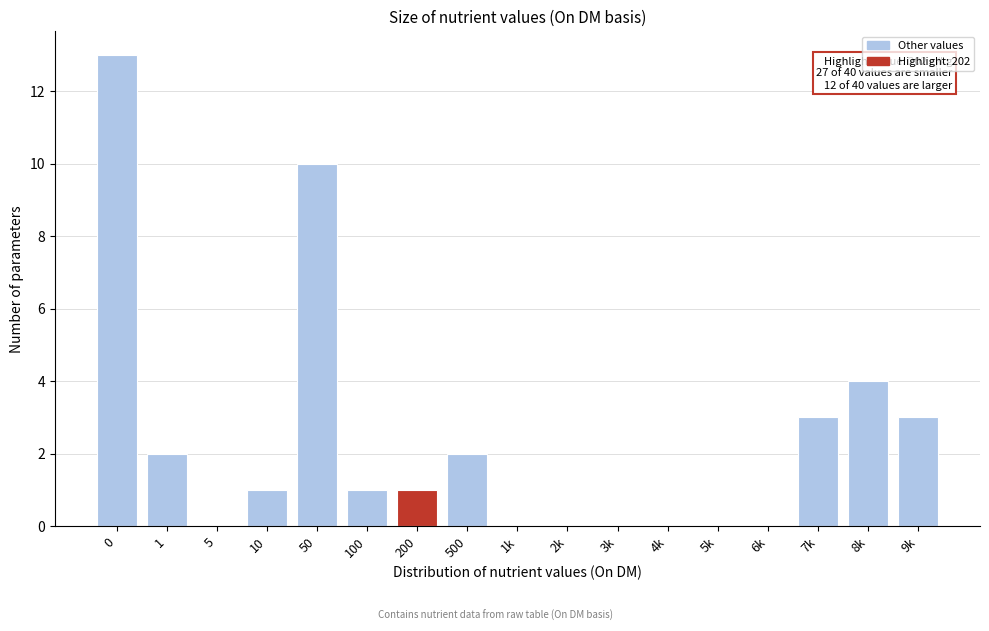

Reading left to right, what are all the values shown in this chart?

0=13	1=2	5=0	10=1	50=10	100=1	200=1	500=2	1k=0	2k=0	3k=0	4k=0	5k=0	6k=0	7k=3	8k=4	9k=3